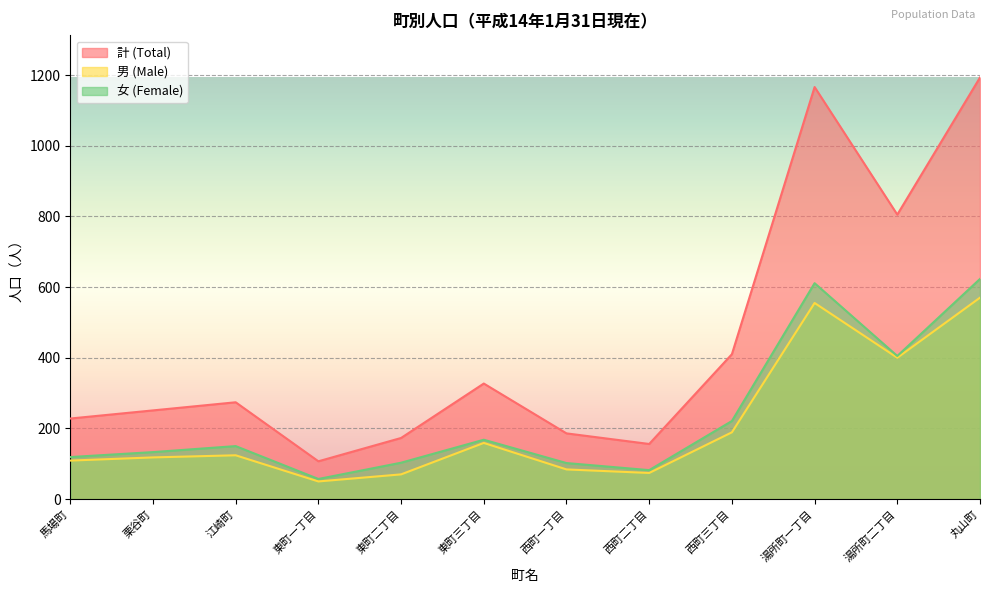

True or false: 女 (Female) and 男 (Male) intersect in this chart.

False